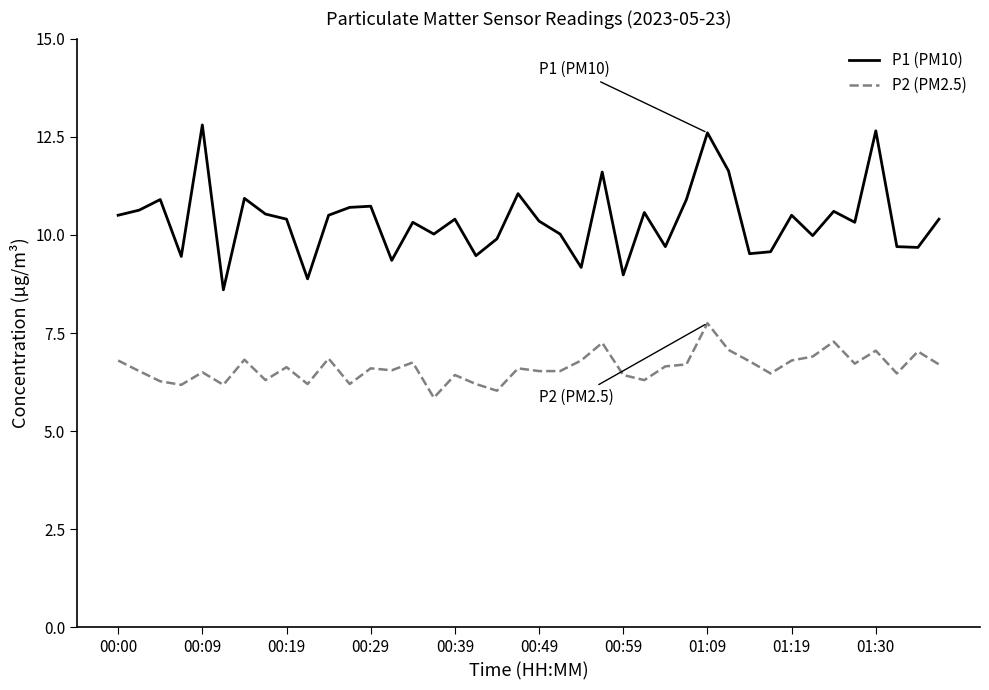

What is the maximum value for P1 (PM10)?

12.8